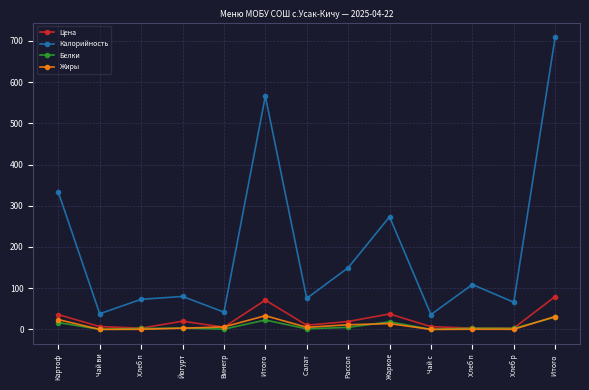

How many lines are shown in the chart?

4